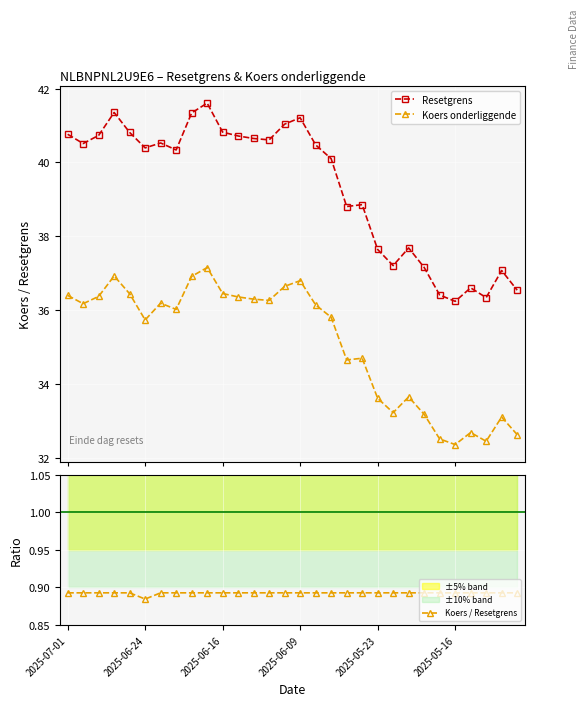

True or false: Koers / Resetgrens and Resetgrens intersect in this chart.

False